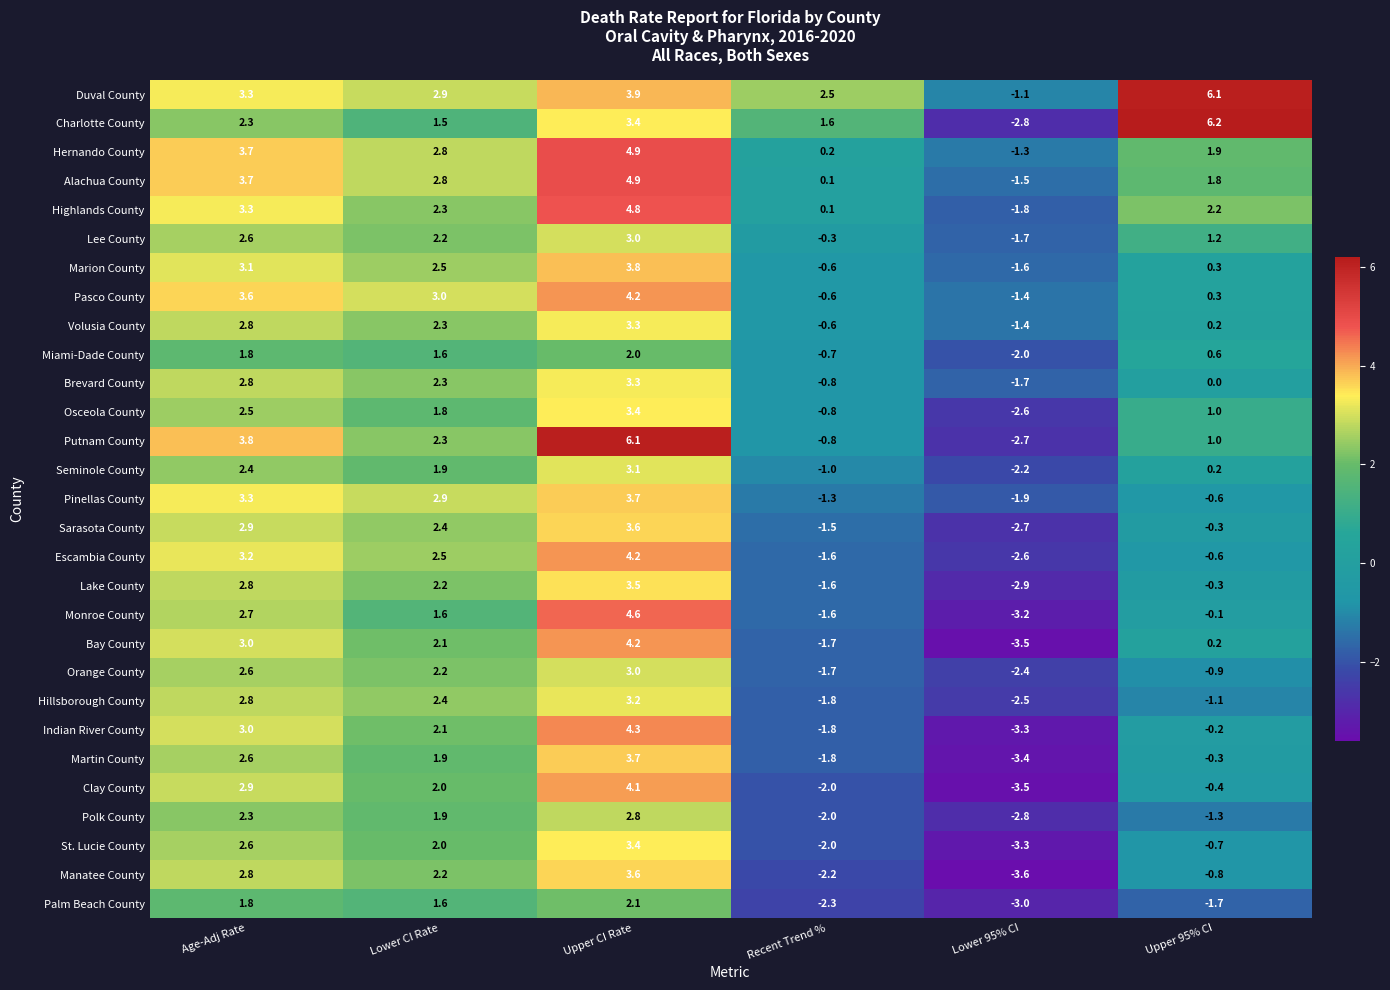

What is the difference between the maximum and second lowest values in the Lake County series?

5.1